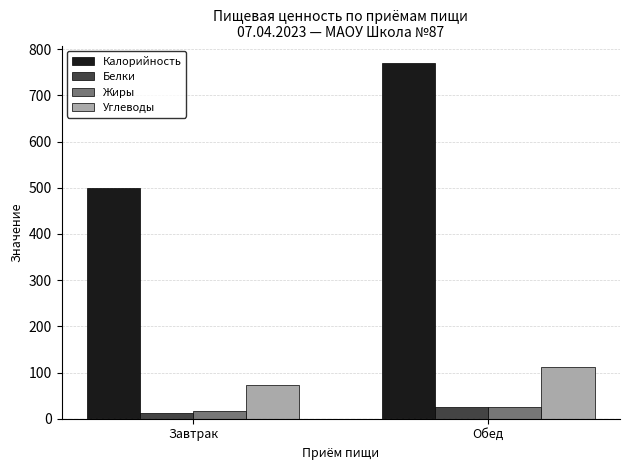

Which series has the largest range (max minus min)?

Калорийность